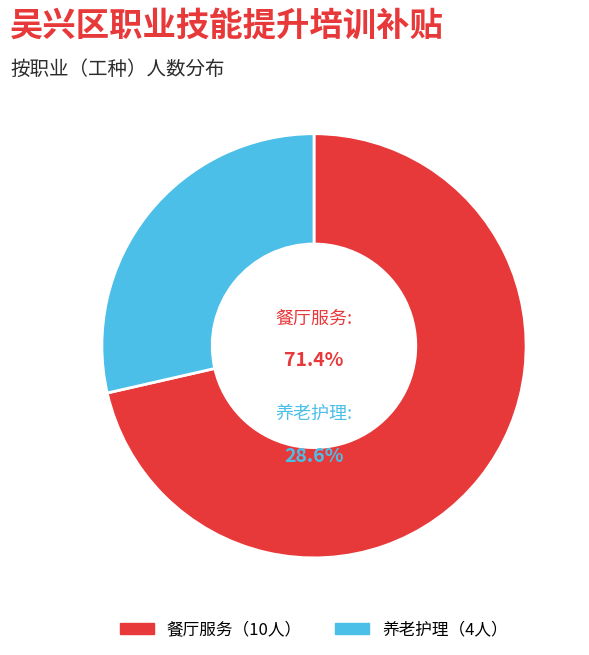

The 餐厅服务 slice represents 71% of the pie. True or false?

True